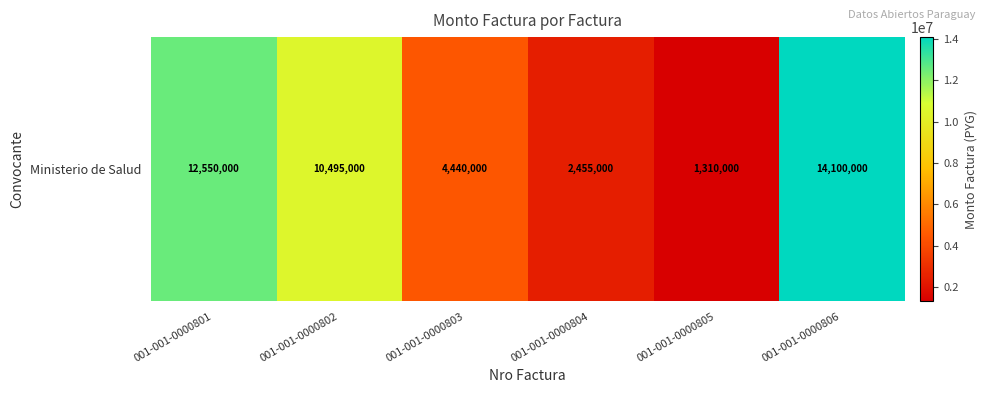

Count the number of data series in this chart.

1